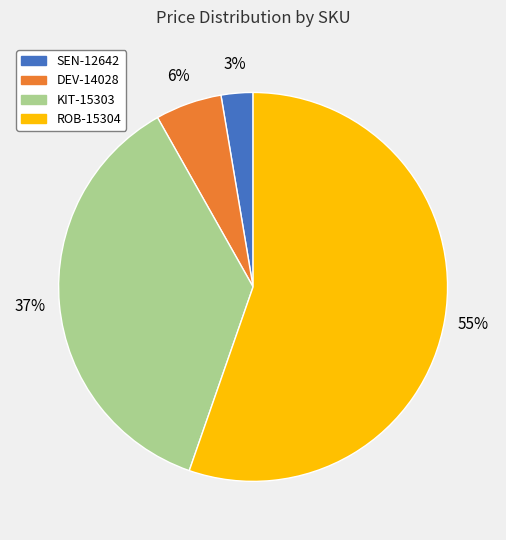

Does ROB-15304 represent more than half of the total?

Yes